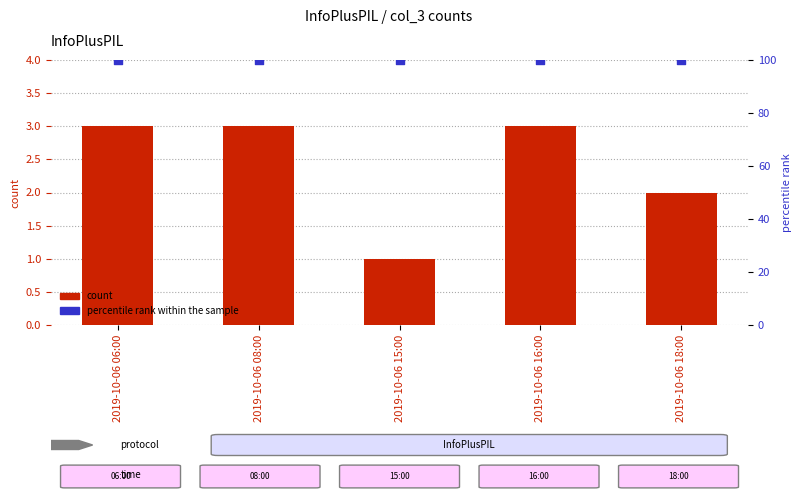

Which series has the largest total across all categories?

percentile rank within the sample